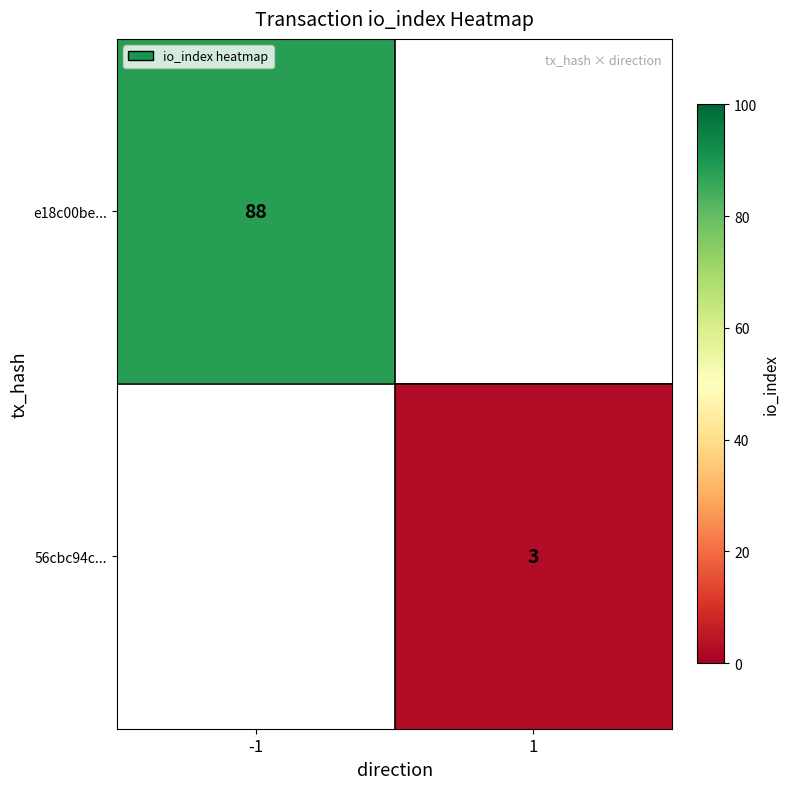

Is the value of 56cbc94c... at 1 greater than the value of e18c00be... at -1?

No